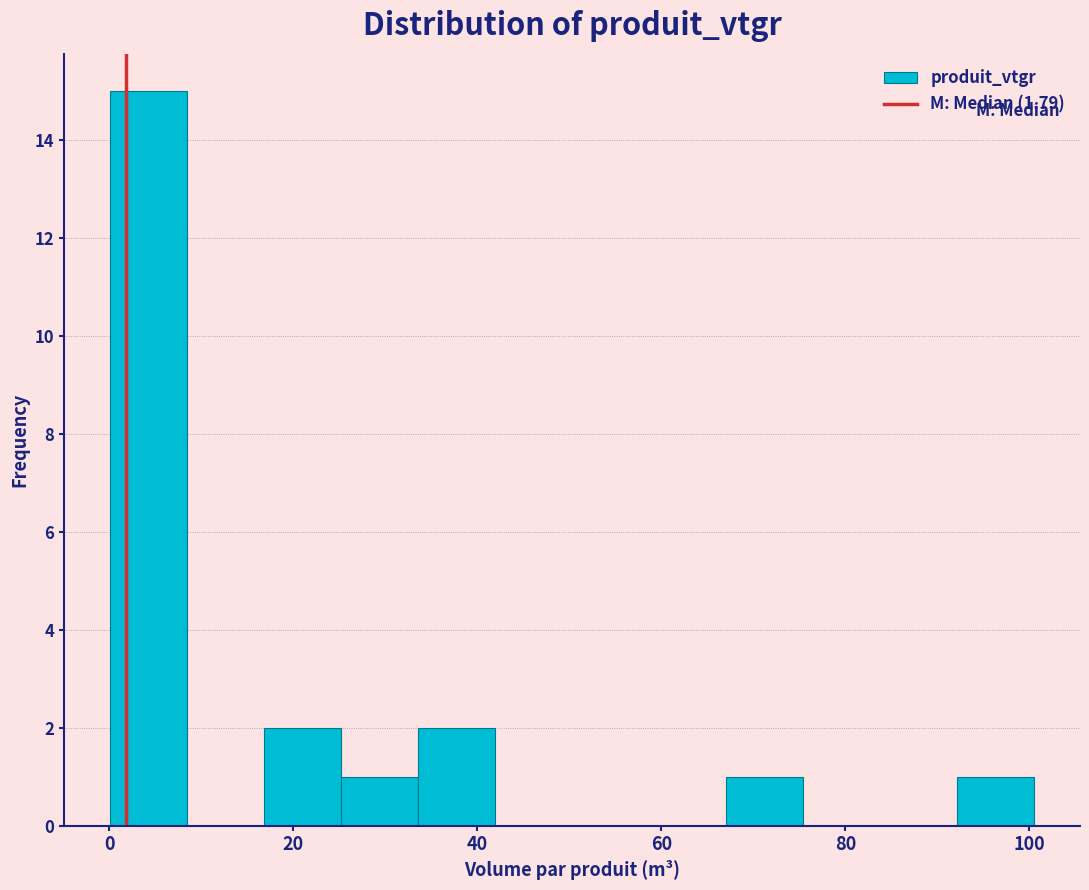

Reading left to right, list every bar in this chart as the range it spans on the x-axis followed by its height. Neither the bar edges nor the heights are printed on the chart, so give them approximately, as read against the axes.

0 to 8: 15
8 to 16: 0
16 to 26: 2
26 to 34: 1
34 to 42: 2
42 to 50: 0
50 to 58: 0
58 to 68: 0
68 to 76: 1
76 to 84: 0
84 to 92: 0
92 to 100: 1